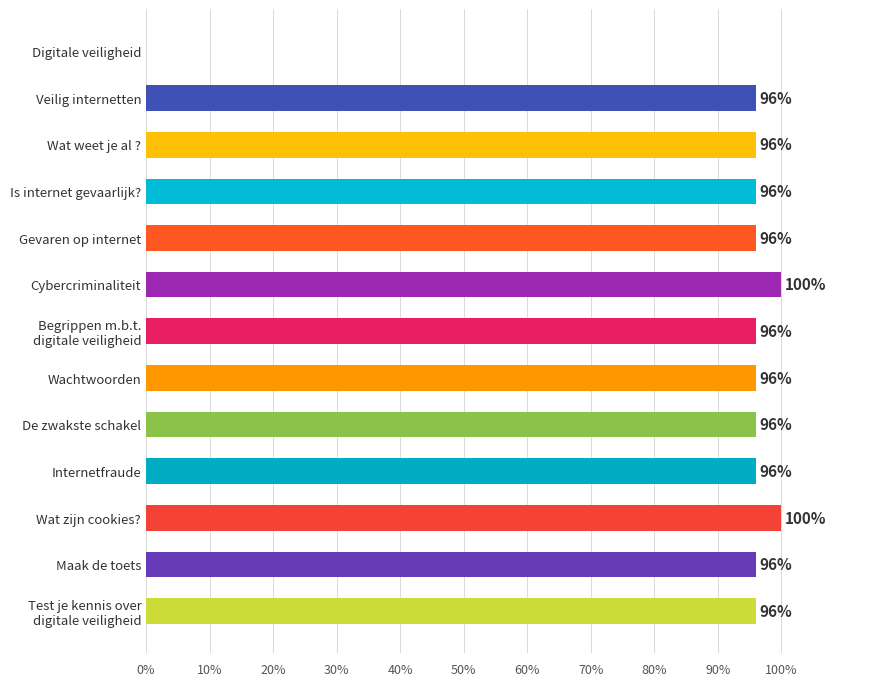

Are the bars horizontal?

Yes